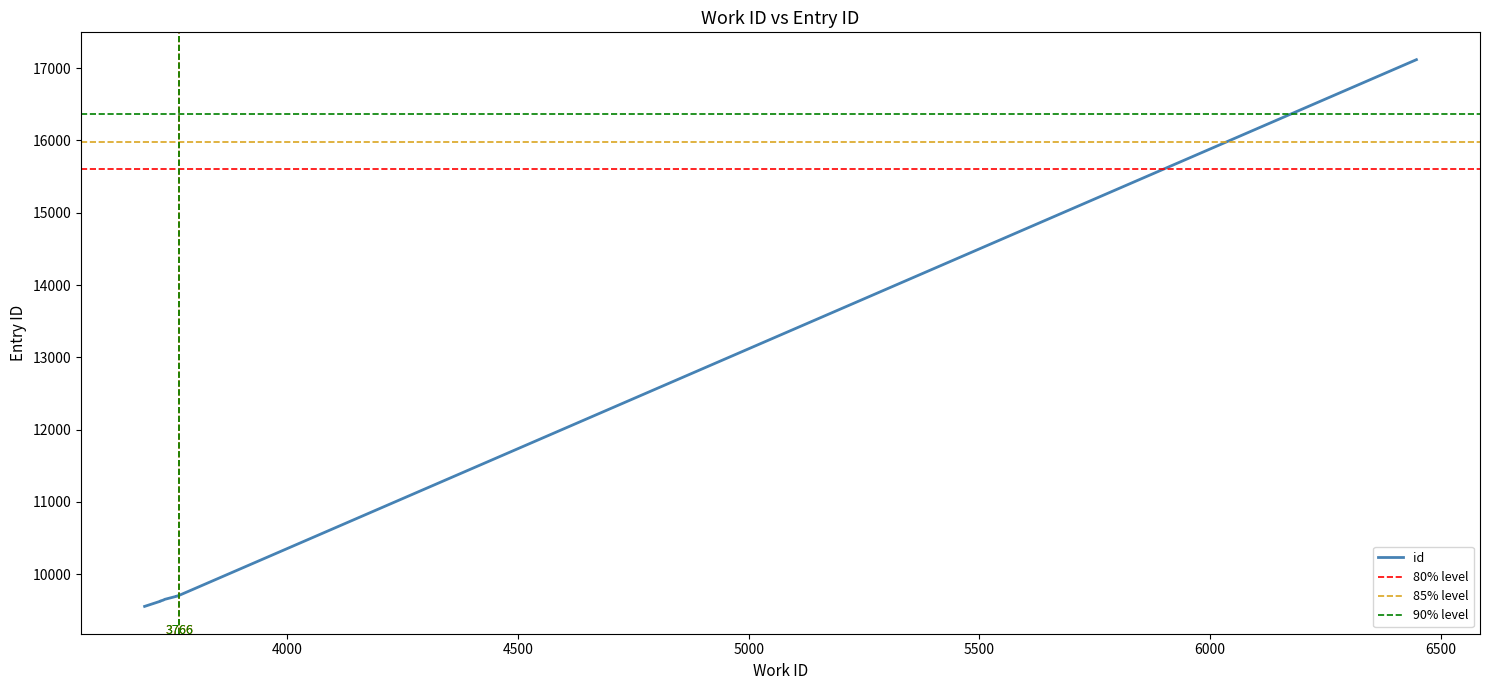

What is the difference between the values at 3766 and 3725?

79